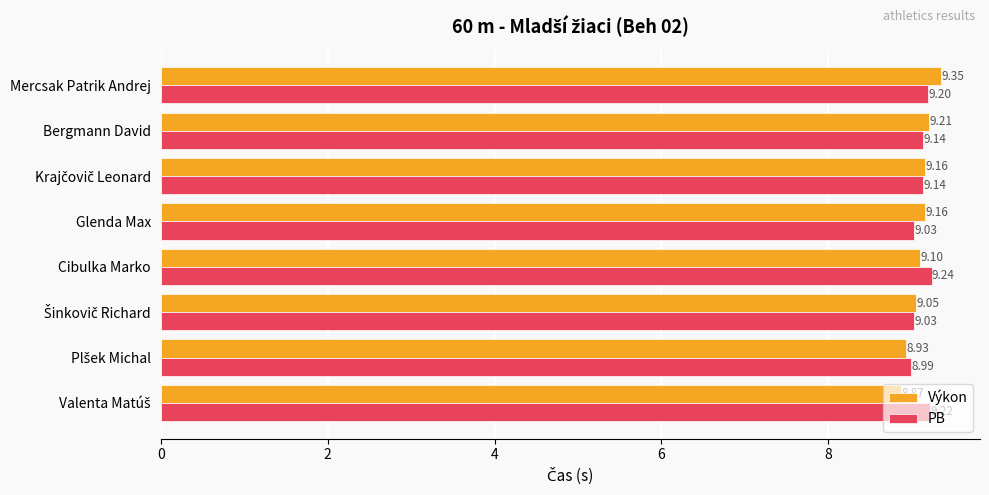

At which category is the sum across all series the highest?

Mercsak Patrik Andrej